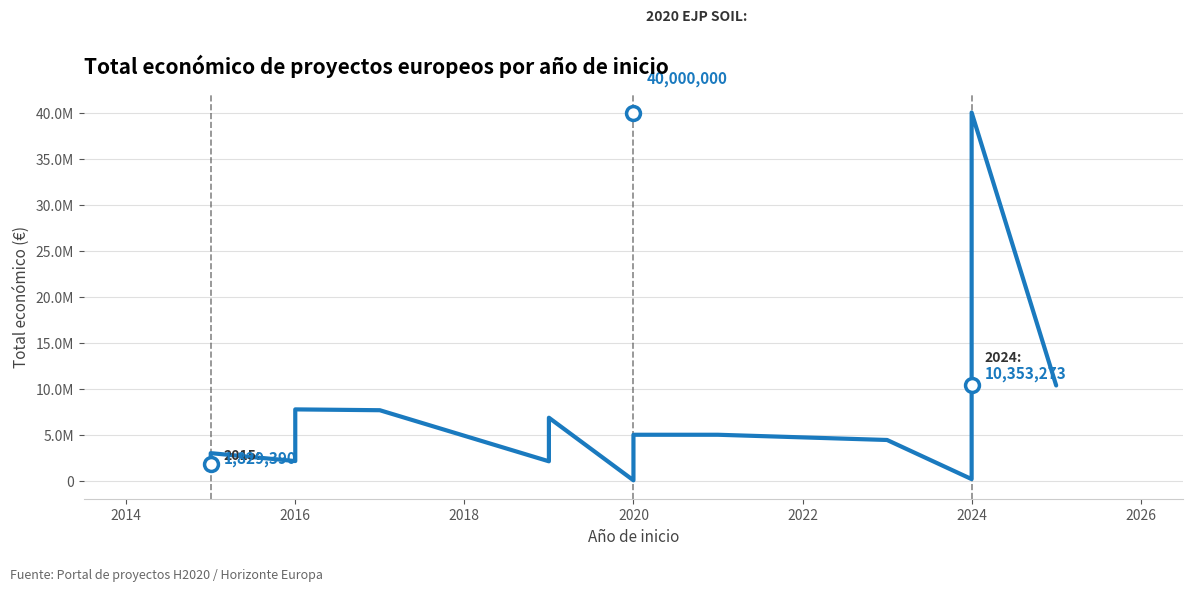

How many interior local peaks (higher than both neighbors) does the data have?

5